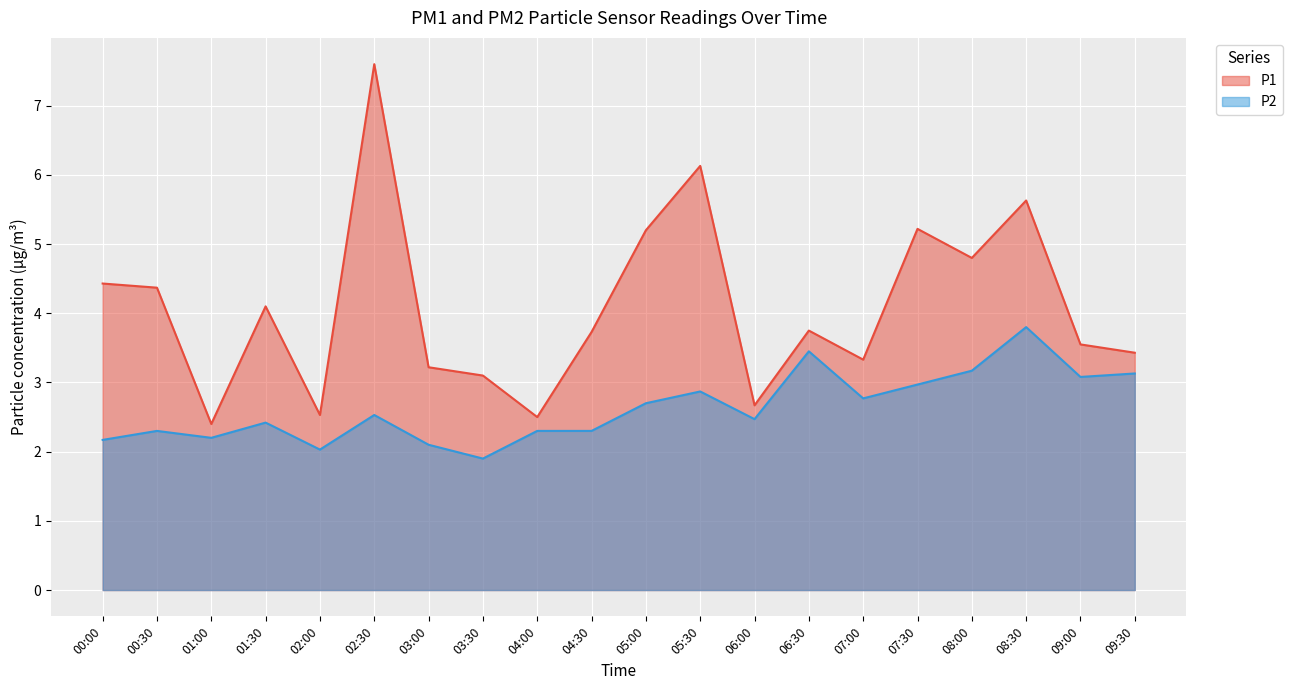

Rank the series by their average value, from lowest to highest.

P2, P1